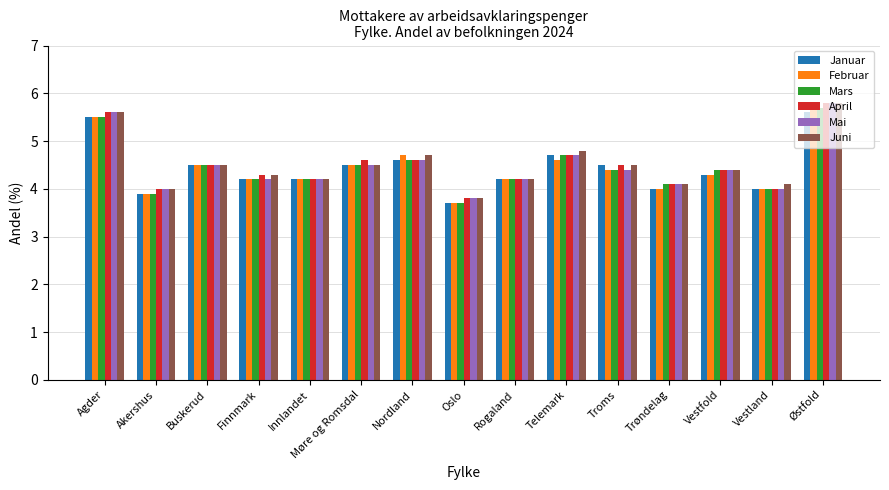

What are all the series names shown in the legend?

Januar, Februar, Mars, April, Mai, Juni